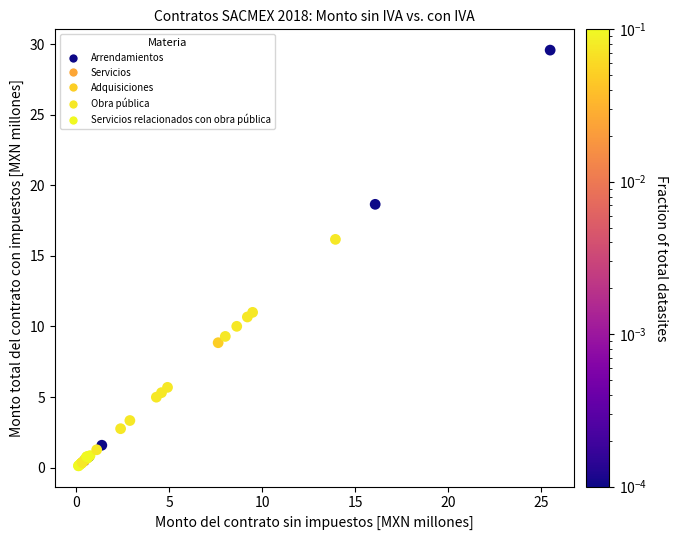

What Y value in the scatter plot is closest to 14?

16.2